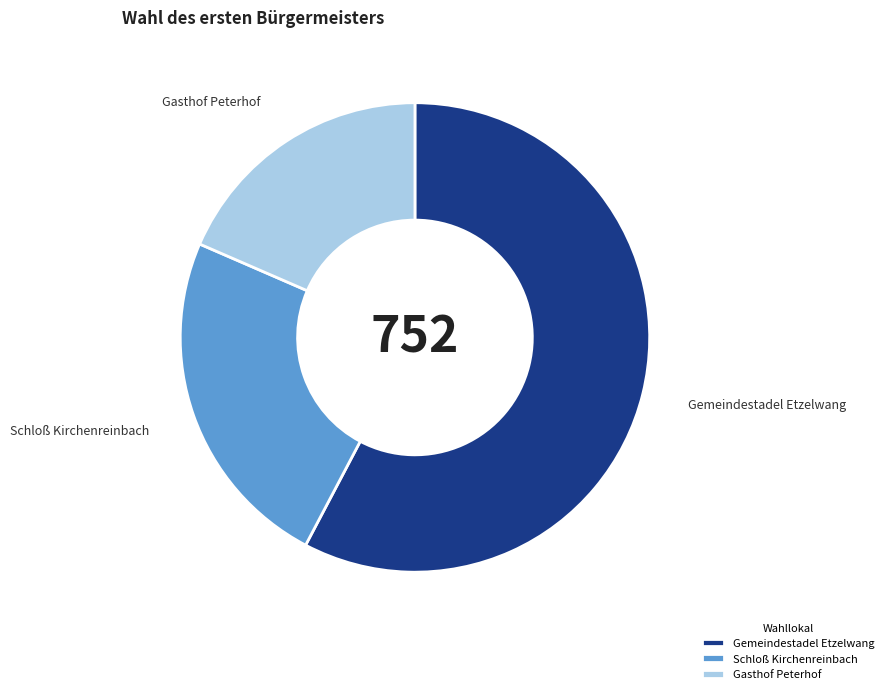

Is it true that Gemeindestadel Etzelwang is 71% of the pie?

False